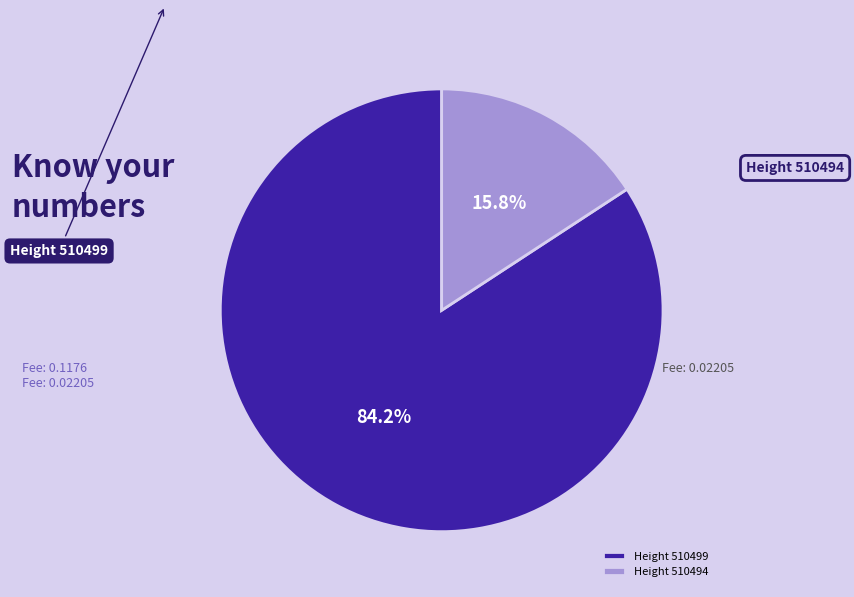

Does Height 510494 account for over 50% of the chart?

No